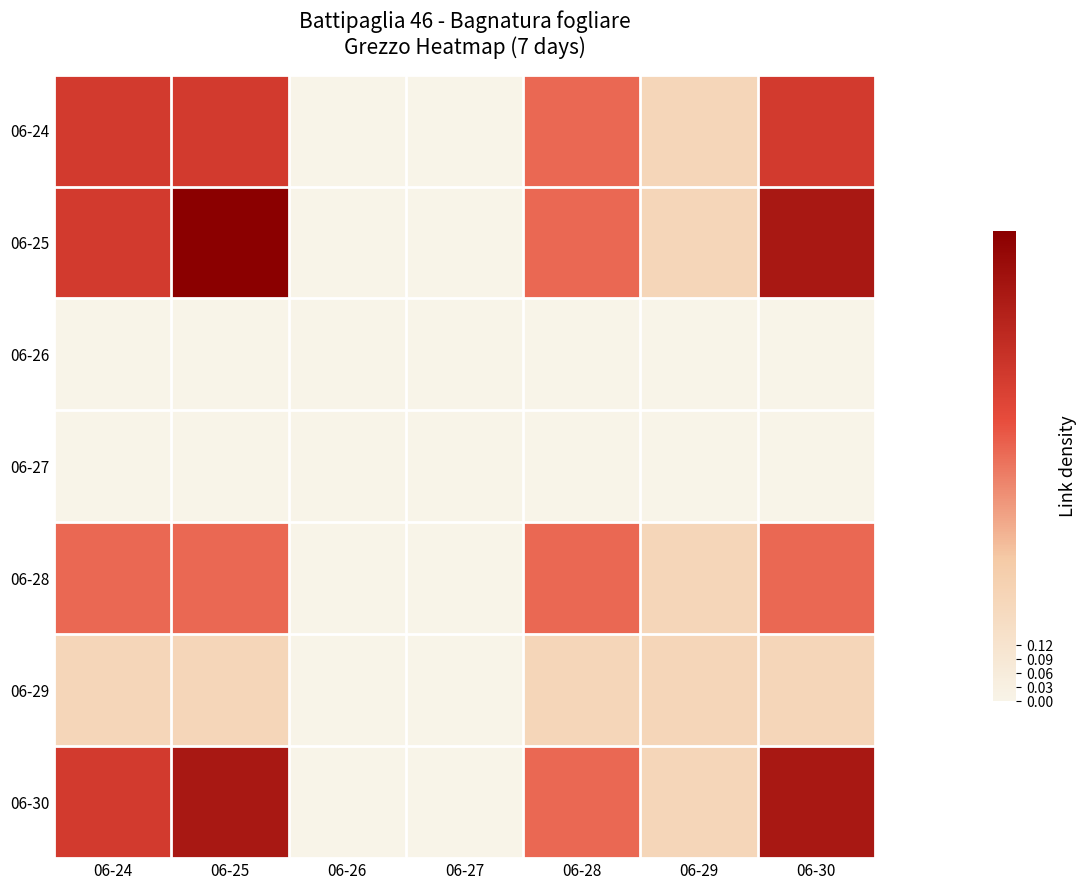

At which category is the sum across all series the highest?

06-25